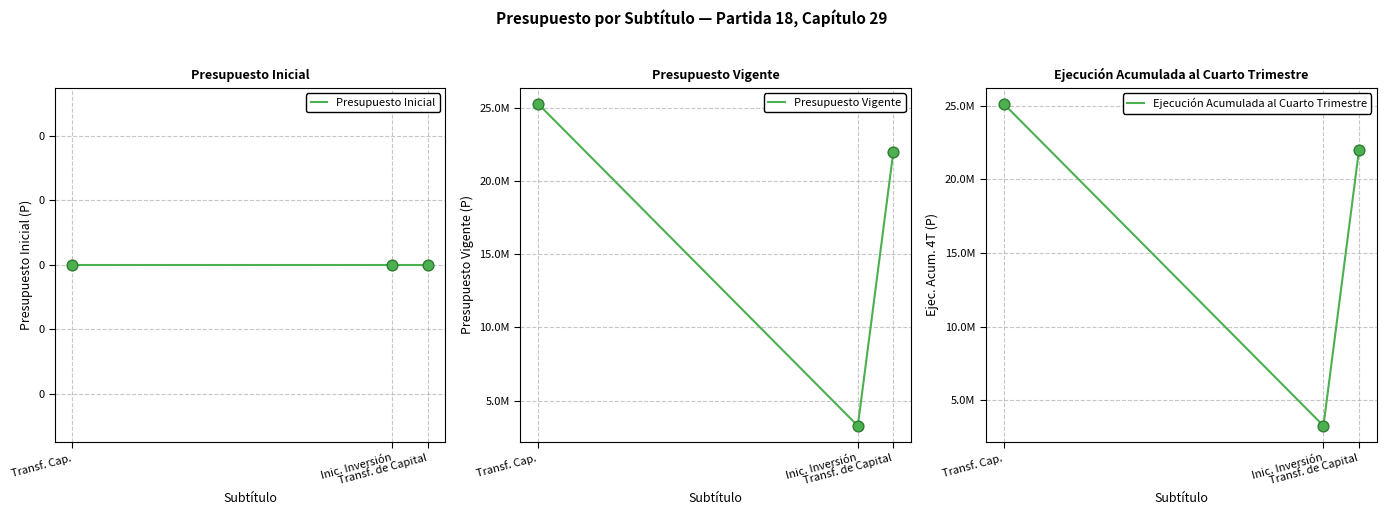

At how many categories does at least one series exceed 13091764?

2